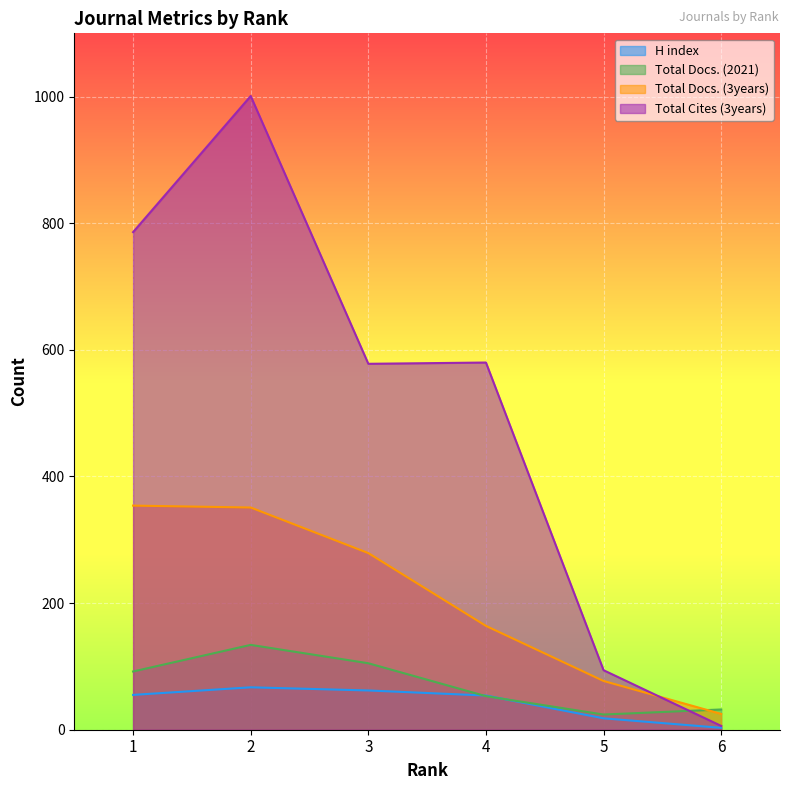

At how many categories does at least one series exceed 824?

1